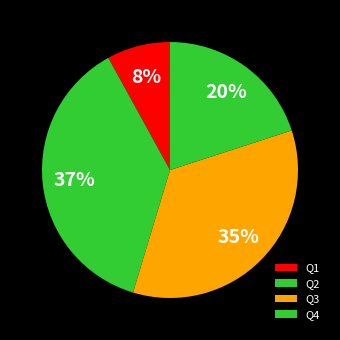

Rank the categories by value from highest to lowest.

Q2, Q3, Q4, Q1